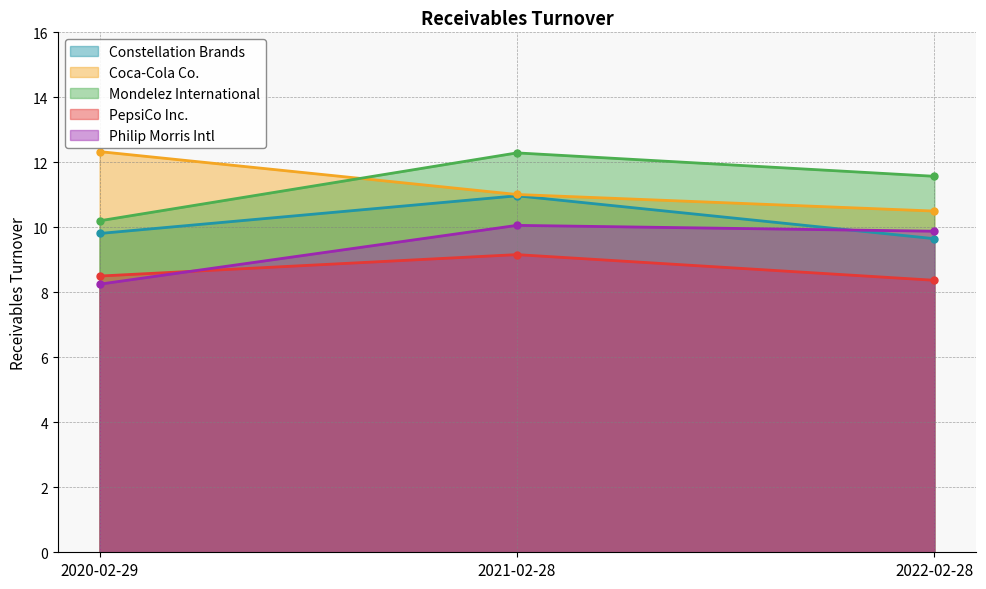

What is the total value across all series at 2022-02-28?

50.0